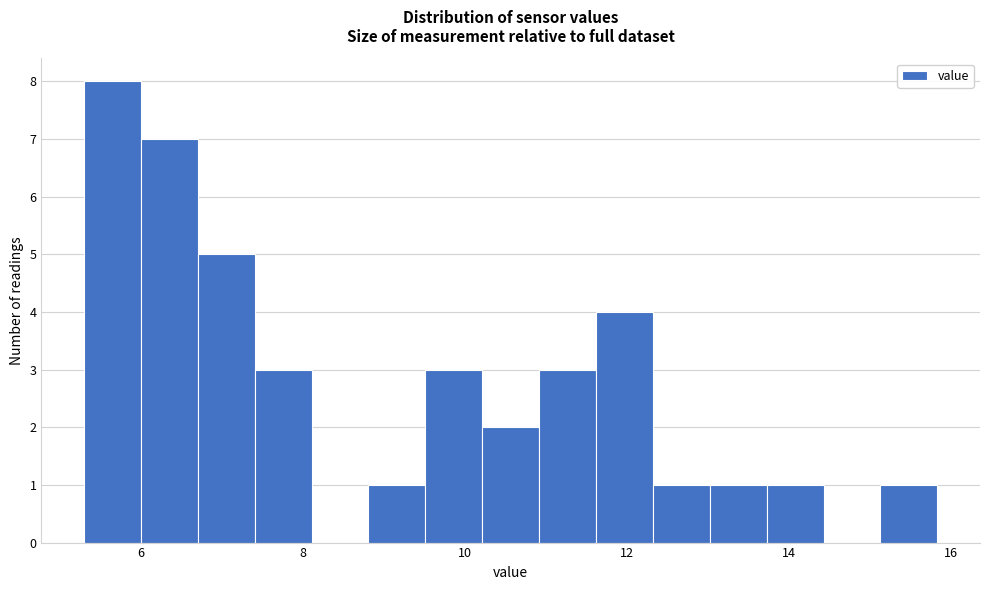

Around what value on the x-axis is the tallest bar? Give the approximate position of its centre, as read against the axis.

5.6